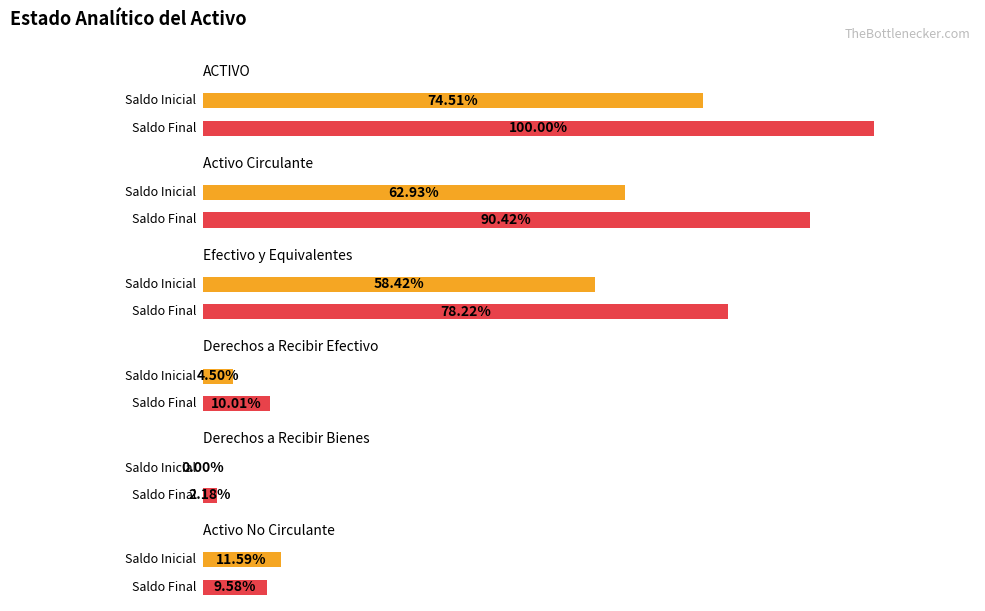

Which series has the largest range (max minus min)?

Saldo Final